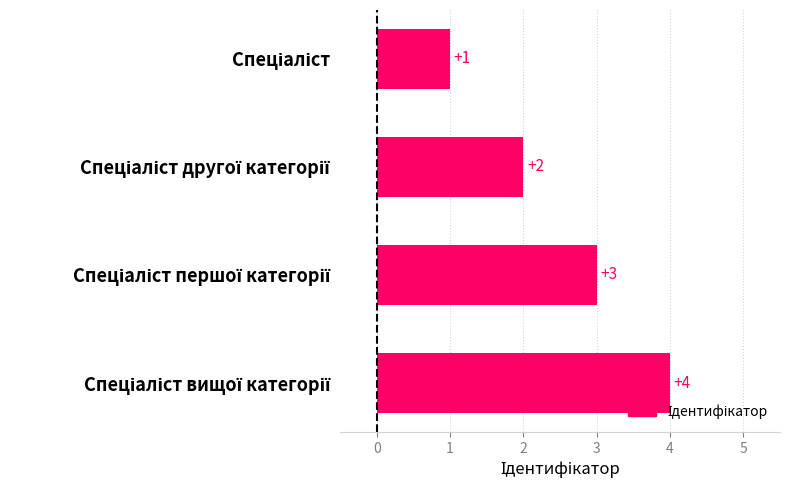

Does the chart contain stacked bars?

No